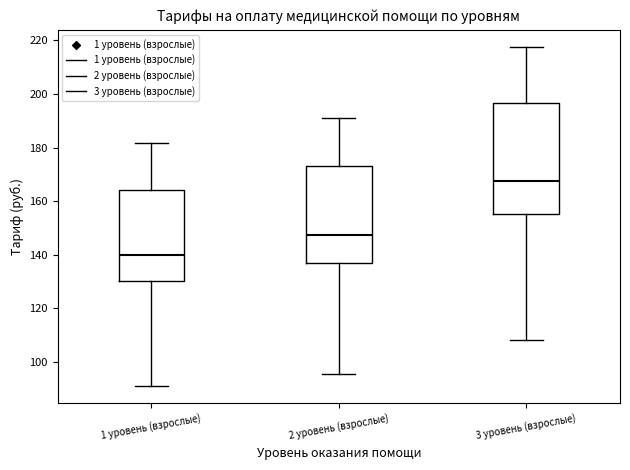

Comparing the boxes themselves (not the whiskers), which one is the tallest?

3 уровень (взрослые)